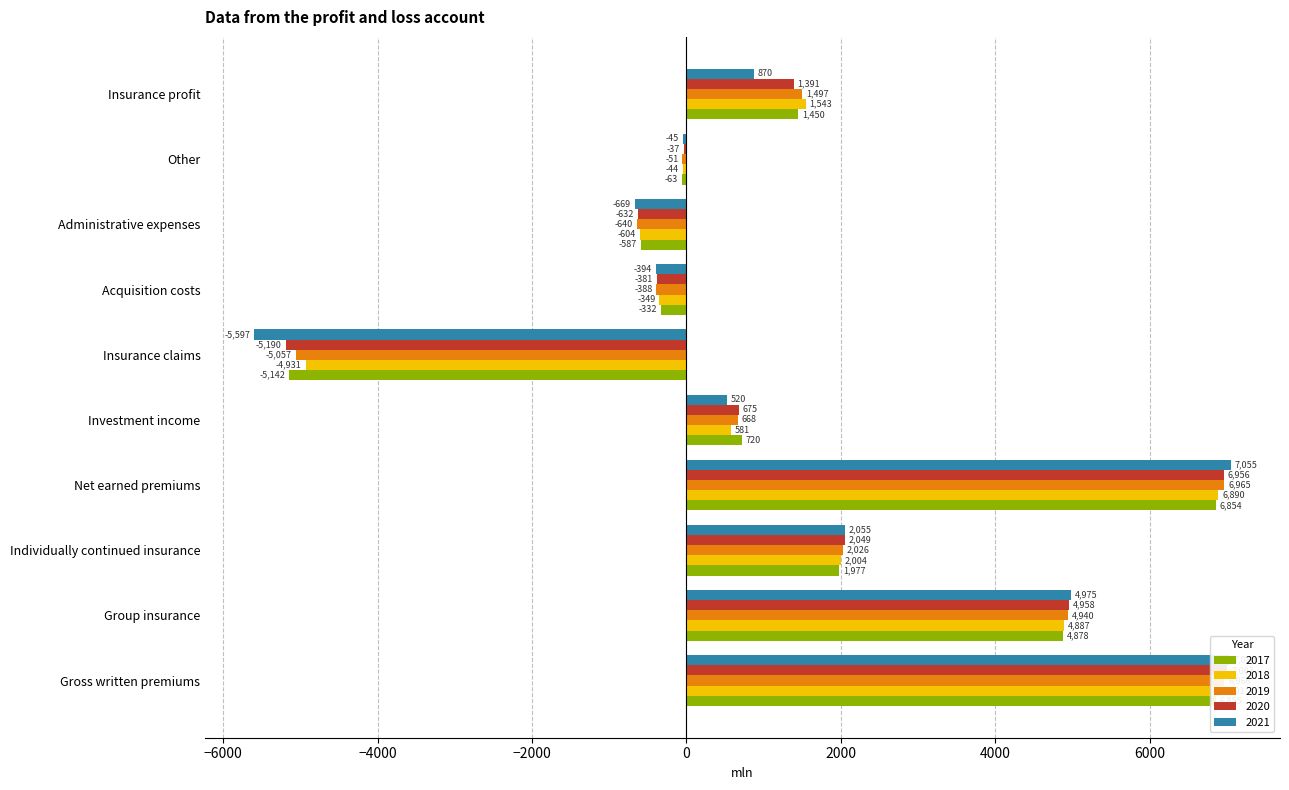

What is the value of the 2020 bar at the 1st from the left?

7007